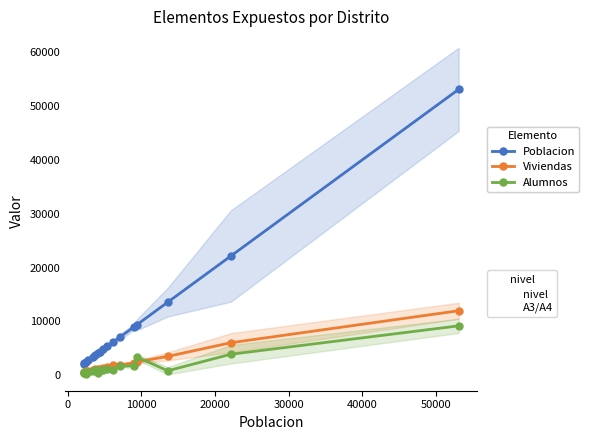

What is the sum of all Alumnos values?

28939